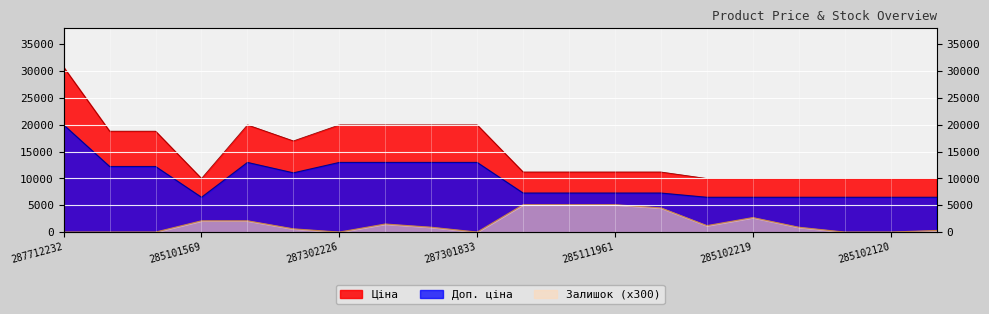

At how many categories does at least one series exceed 16539?

9